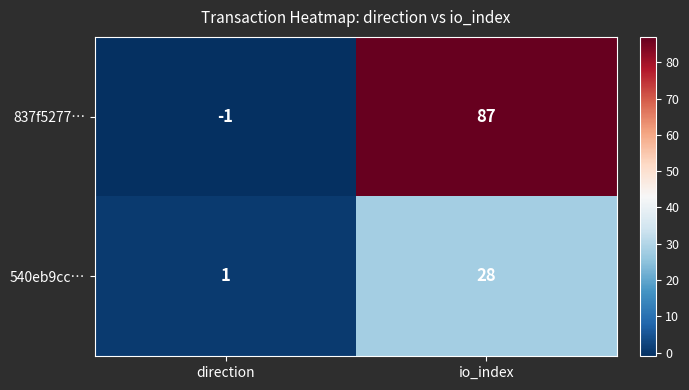

Reading right to left, extract all data points from this chart.

837f5277…: 87	-1
540eb9cc…: 28	1